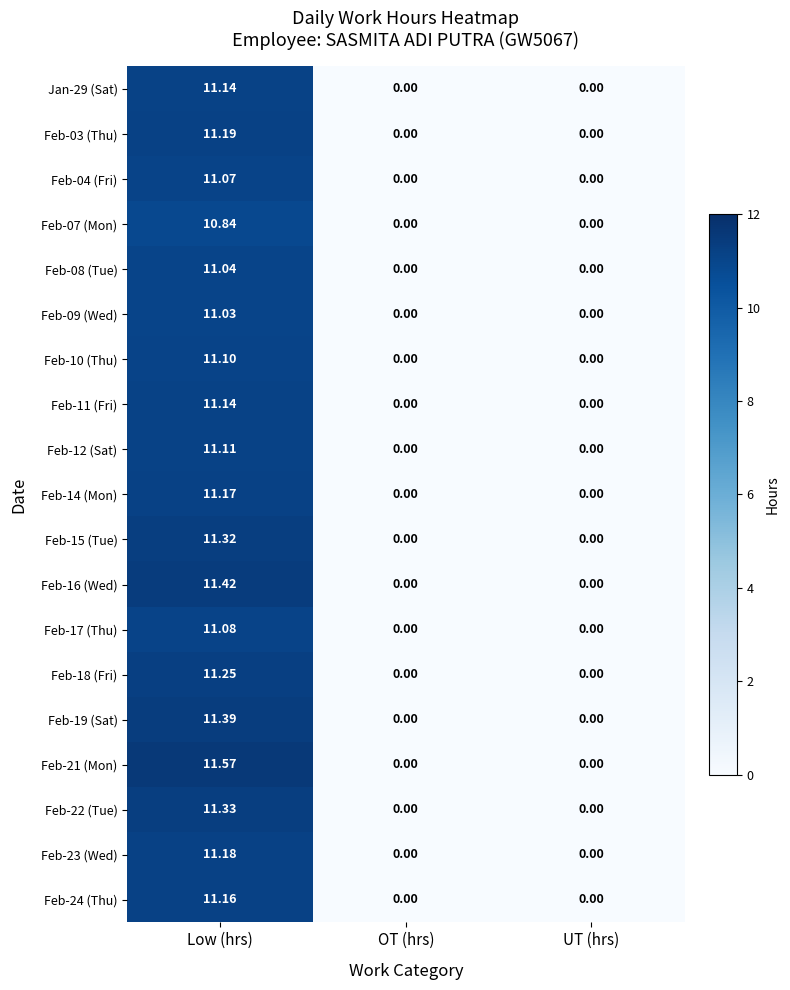

Is the value of Jan-29 (Sat) at Low (hrs) greater than the value of Feb-23 (Wed) at UT (hrs)?

Yes